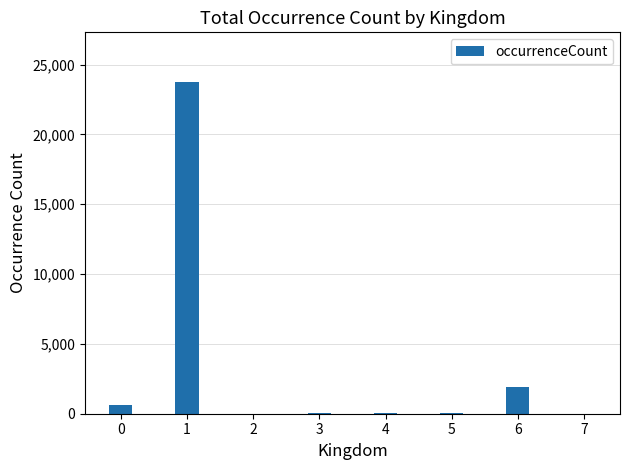

What is the sum of all values?

26467